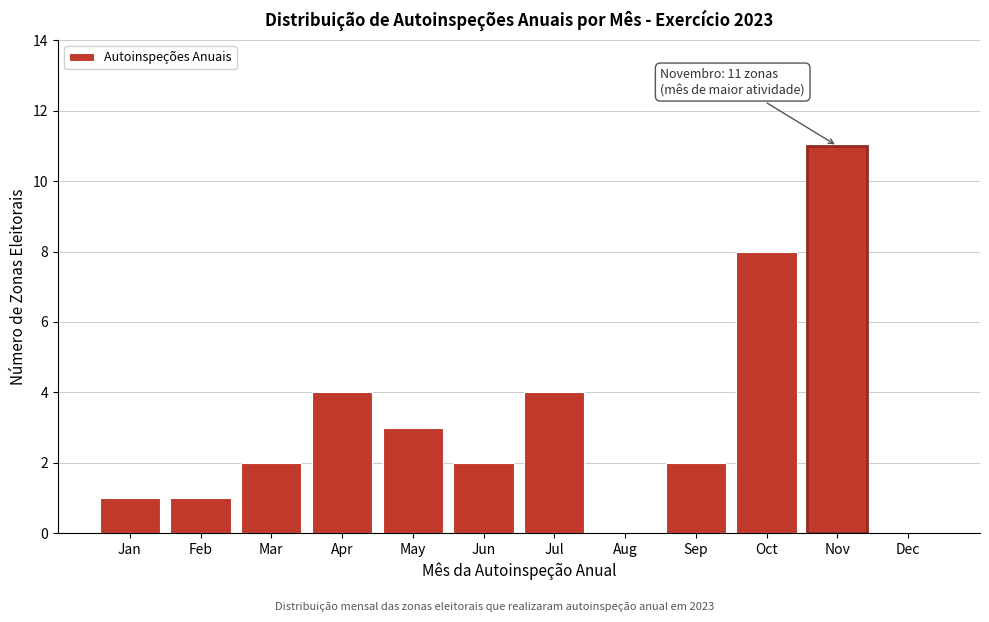

Reading left to right, what are all the values shown in this chart?

Jan=1	Feb=1	Mar=2	Apr=4	May=3	Jun=2	Jul=4	Aug=0	Sep=2	Oct=8	Nov=11	Dec=0